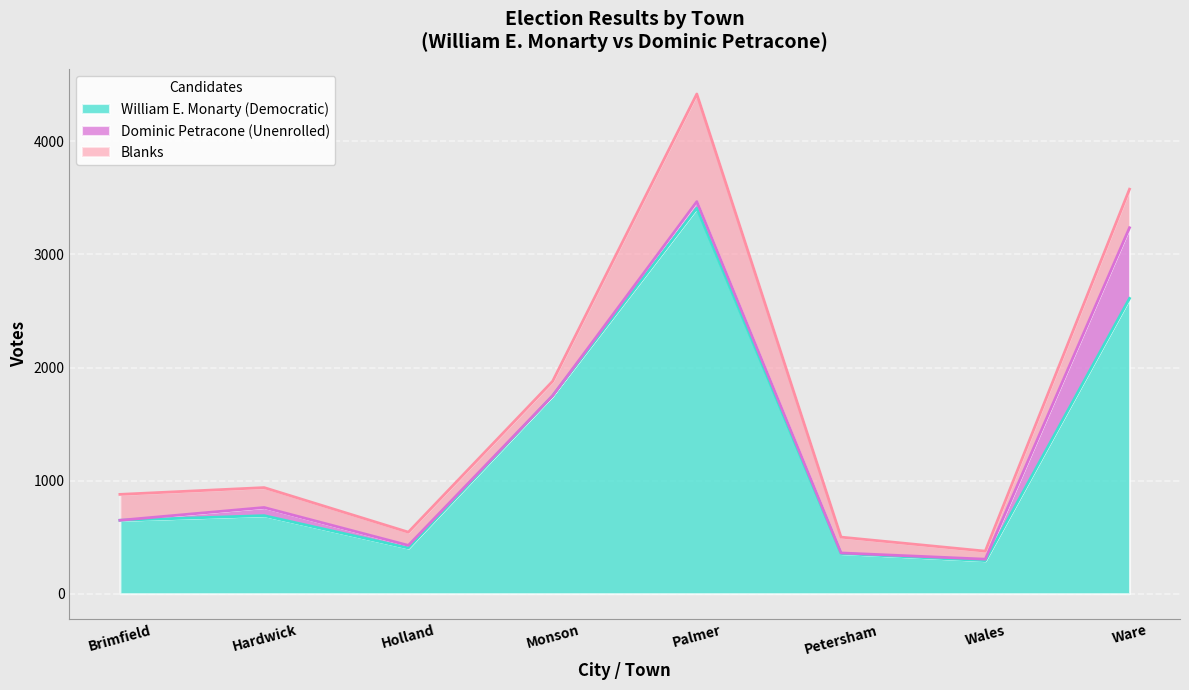

How many interior local peaks does the Blanks series have?

1